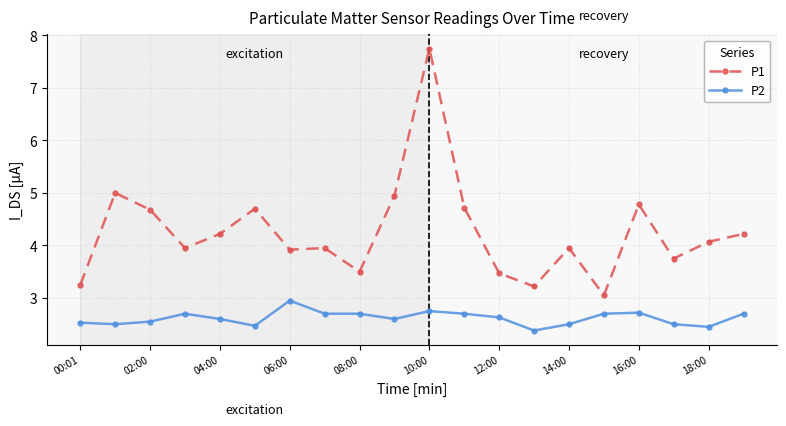

True or false: P2 has more than 2 points higher than both neighbors.

True